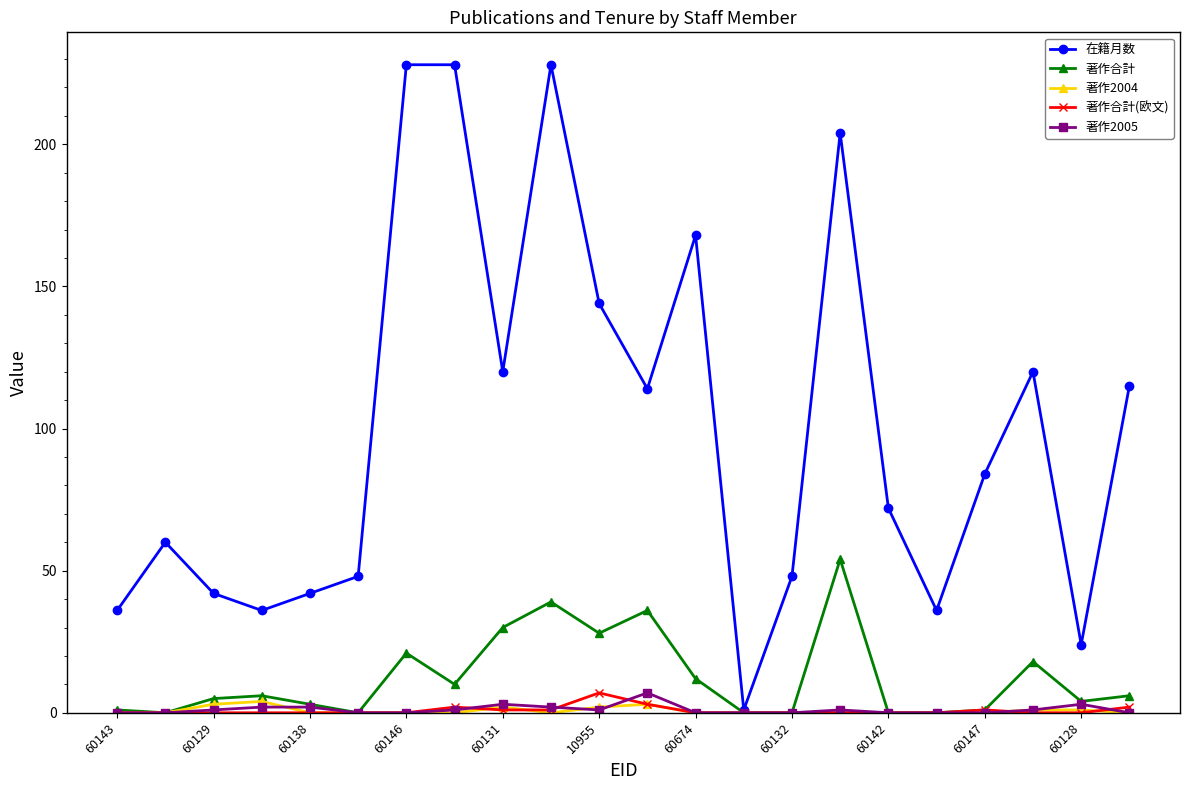

Which series has the largest range (max minus min)?

在籍月数